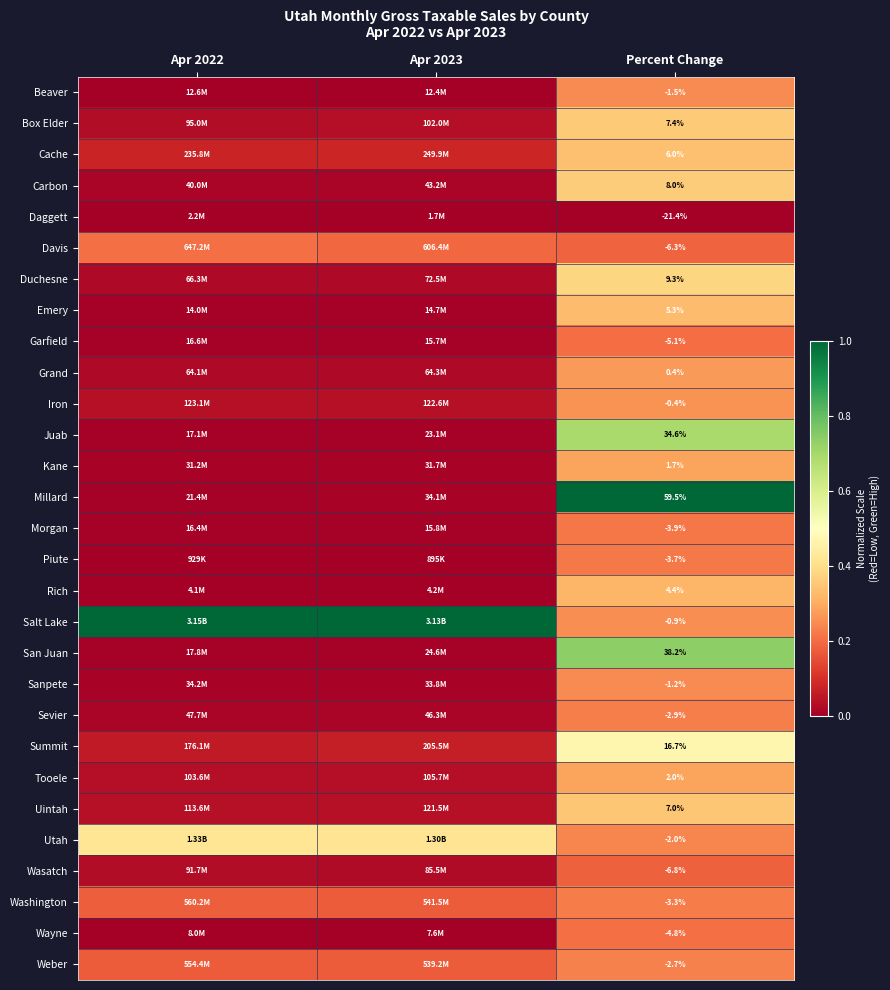

How many data points does each series have?

3